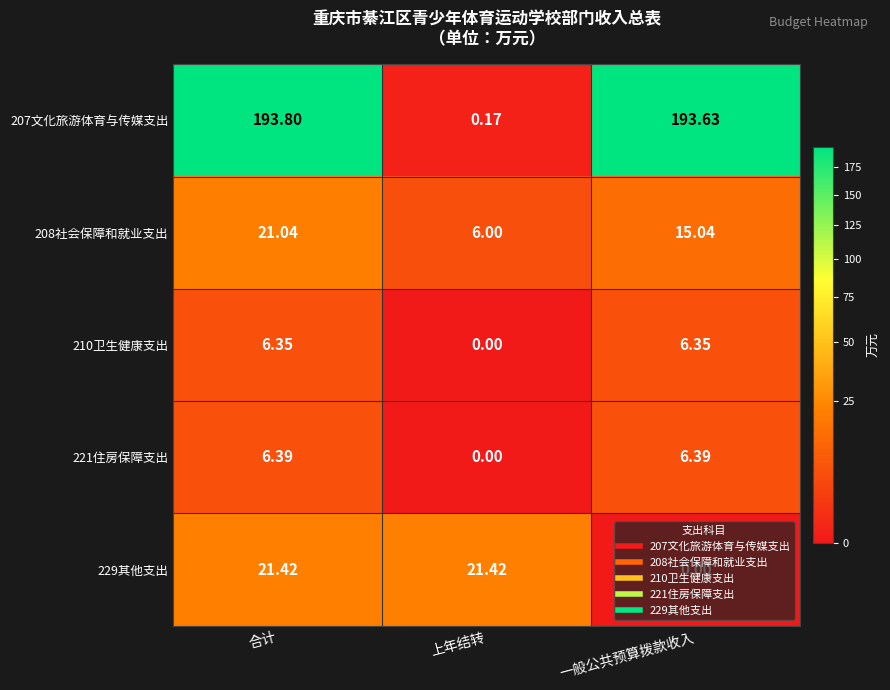

At which category is the sum across all series the highest?

合计